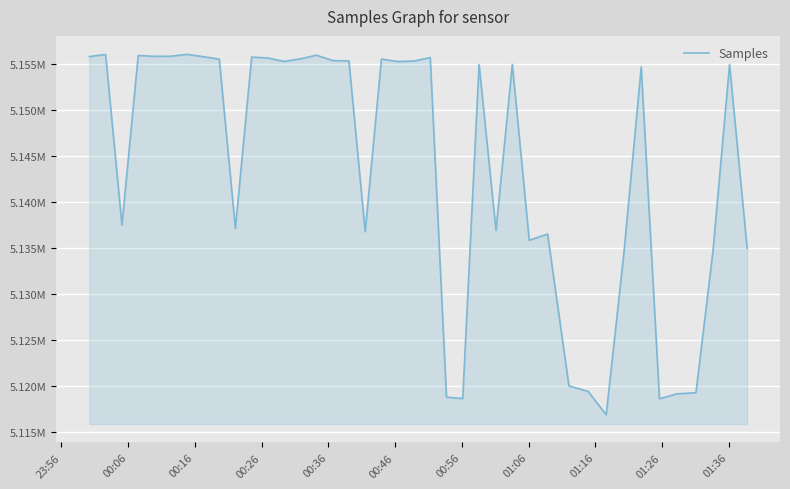

Does the chart have visible grid lines?

Yes